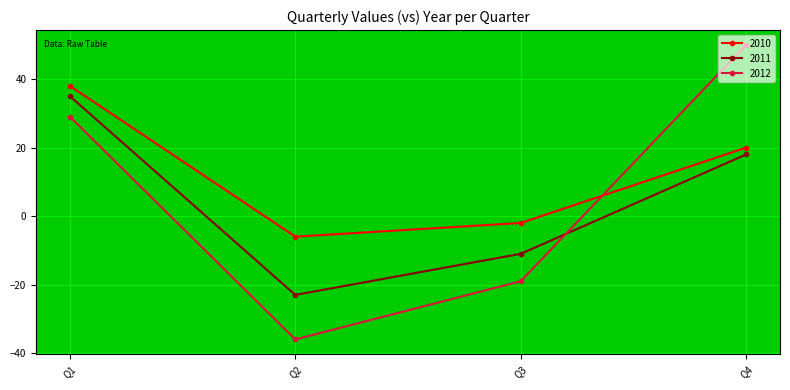

Reading right to left, extract all data points from this chart.

2010: 20	-2	-6	38
2011: 18	-11	-23	35
2012: 50	-19	-36	29